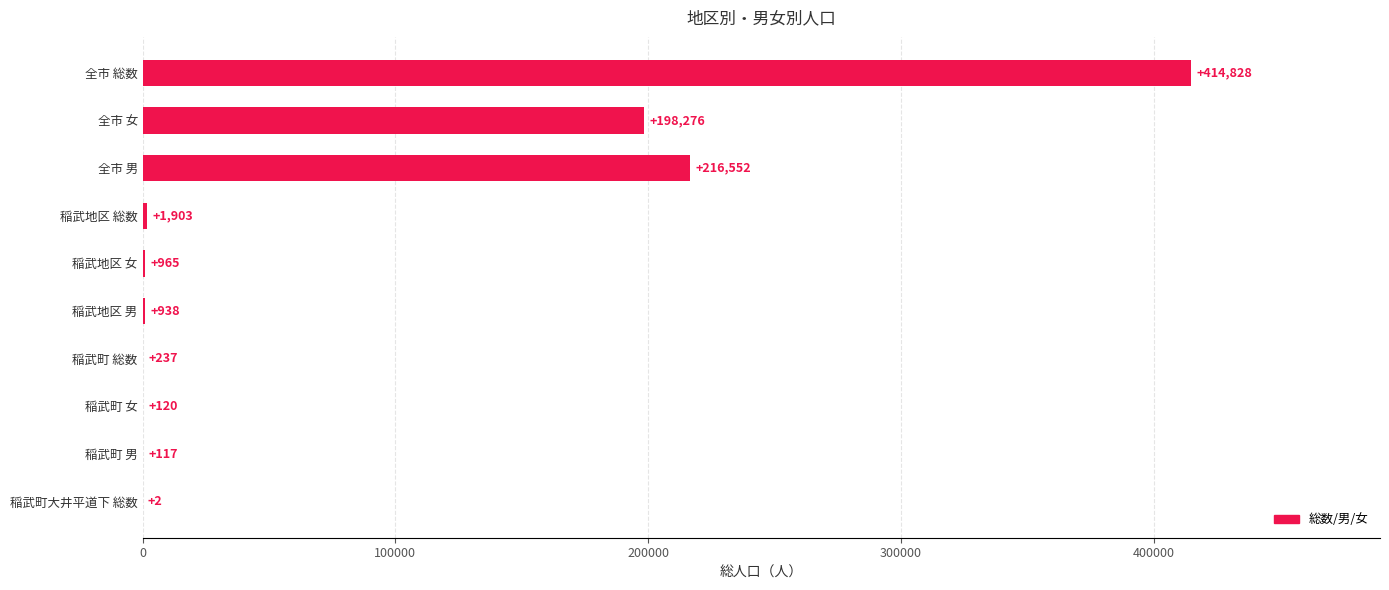

The value at 稲武地区 男 is 938. True or false?

True